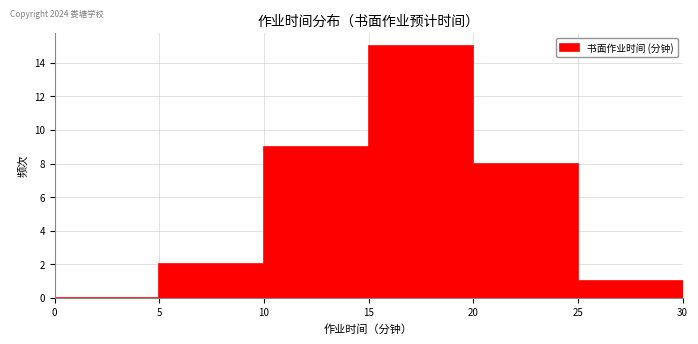

Reading left to right, transcribe this chart: for each bar, give the range it covers on the x-axis and its height. The values are not printed on the chart, so give them approximately, as read against the axis.

0 to 5: 0
5 to 10: 2
10 to 15: 9
15 to 20: 15
20 to 25: 8
25 to 30: 1